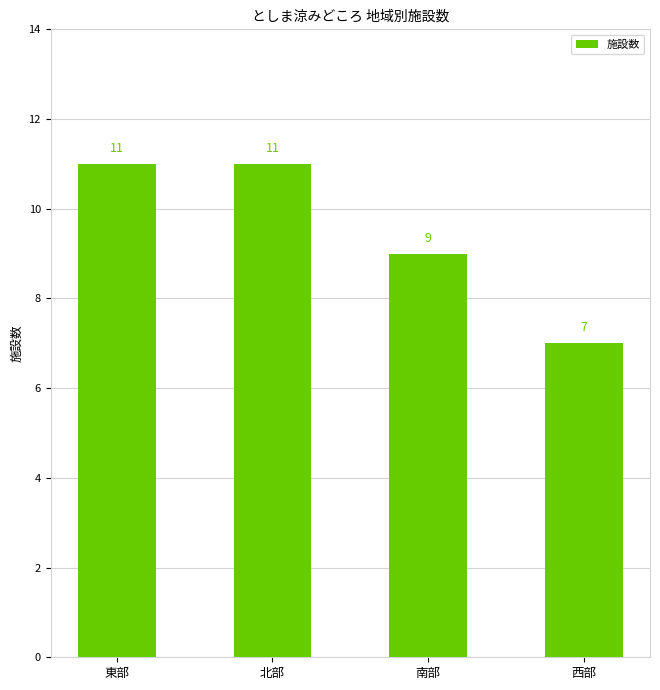

What is the average value?

10